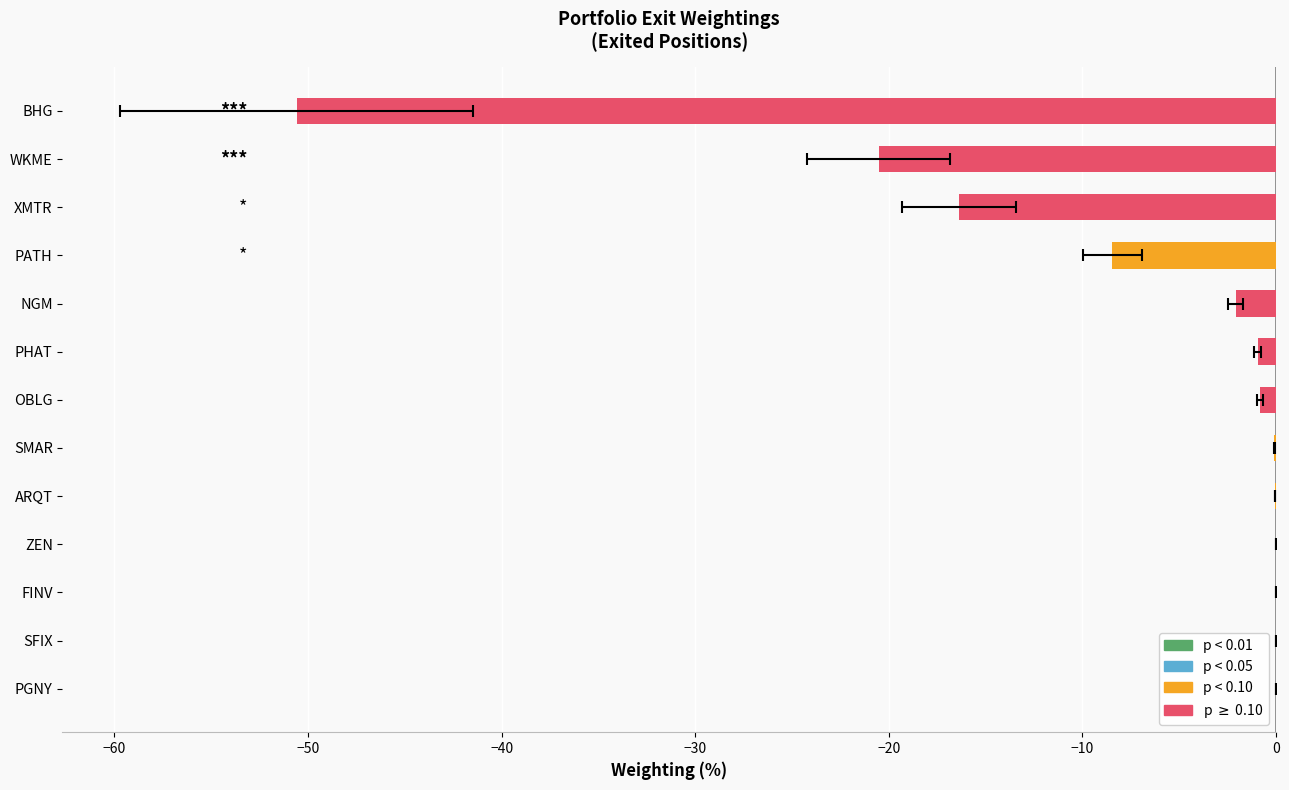

Count the number of categories in the chart.

13